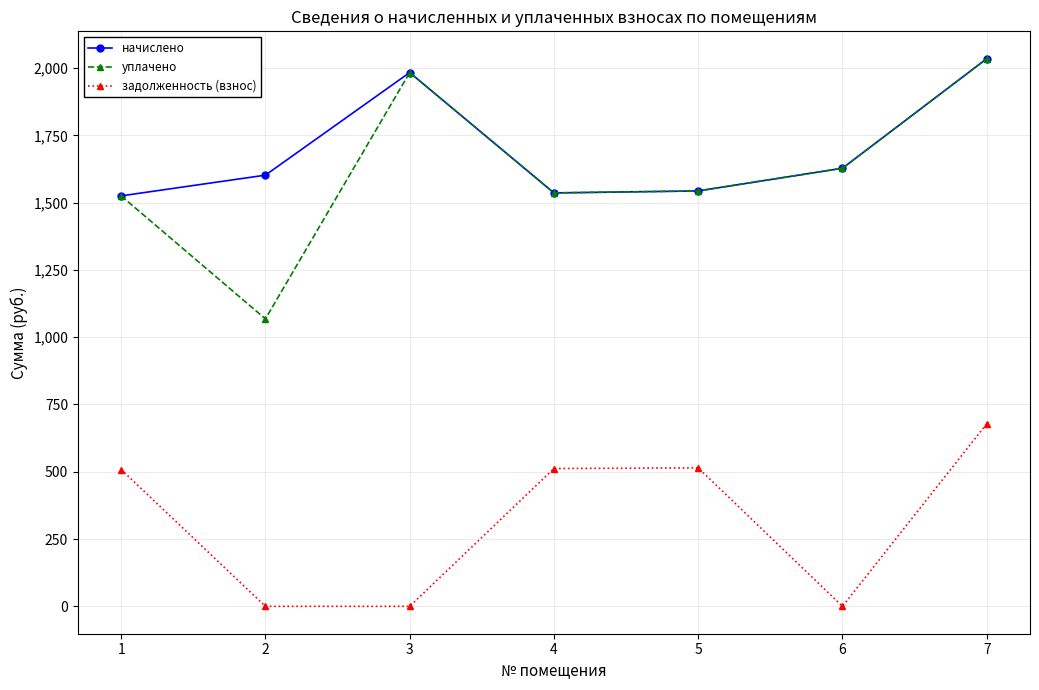

Is the value of уплачено at 6 greater than the value of задолженность (взнос) at 5?

Yes